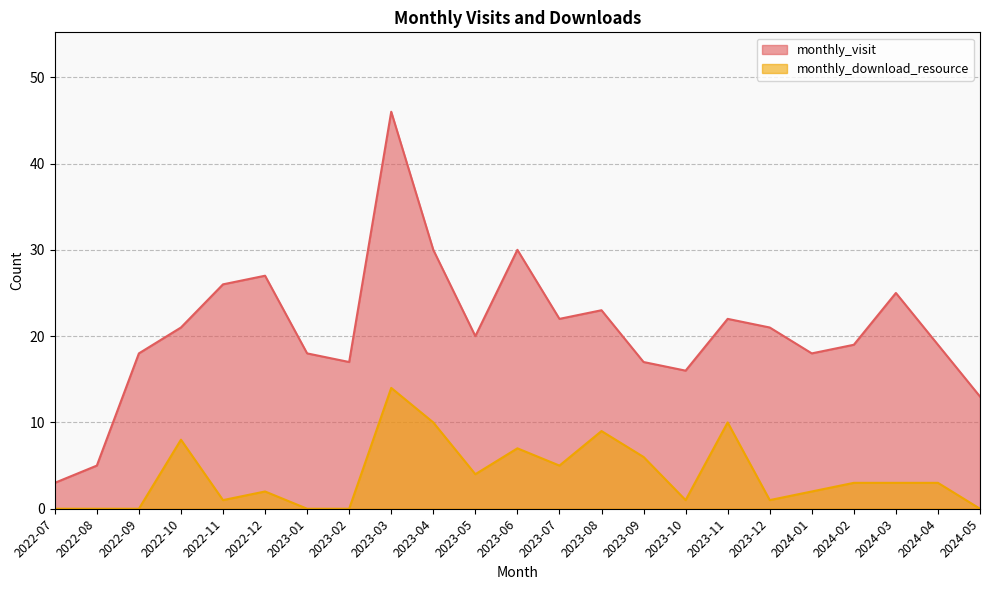

Rank the series by their maximum value, from highest to lowest.

monthly_visit, monthly_download_resource